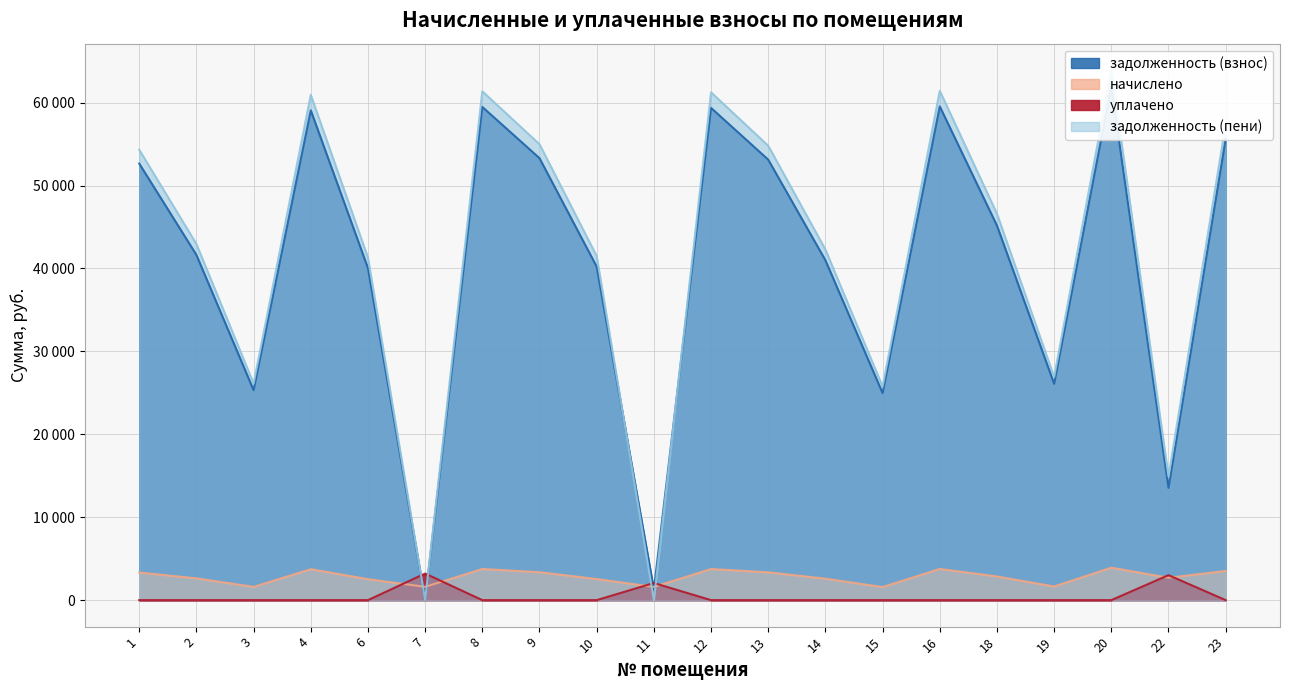

True or false: начислено has more than 0 points higher than both neighbors.

True